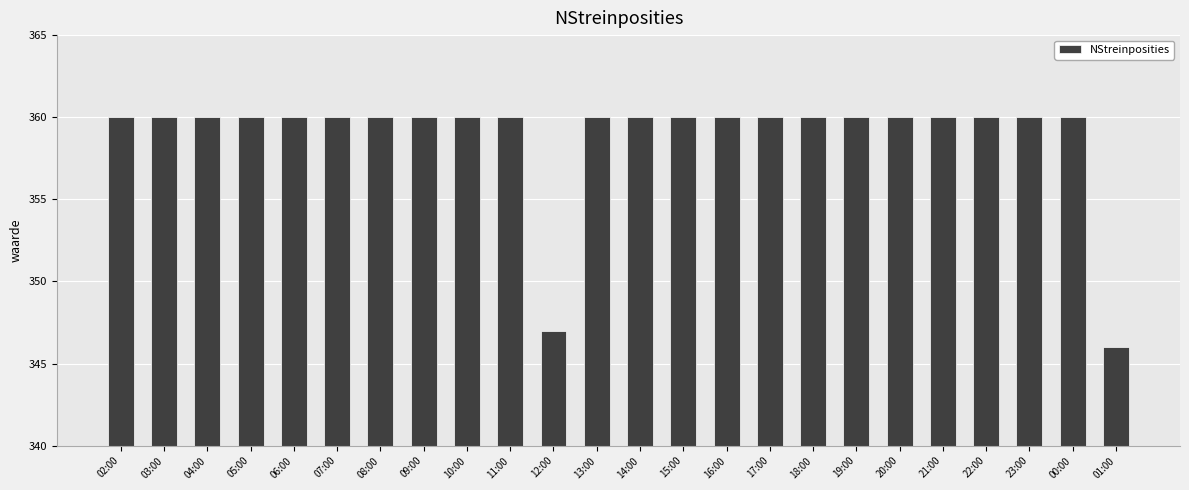

Reading right to left, list all the values displayed in this chart.

346	360	360	360	360	360	360	360	360	360	360	360	360	347	360	360	360	360	360	360	360	360	360	360